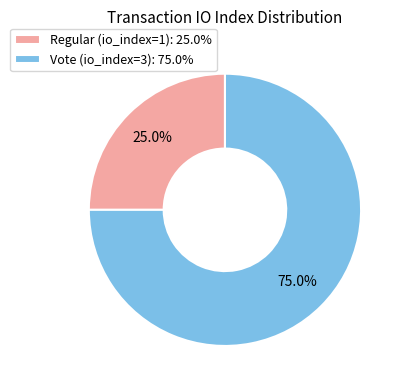

Rank the categories by value from lowest to highest.

Regular (io_index=1), Vote (io_index=3)